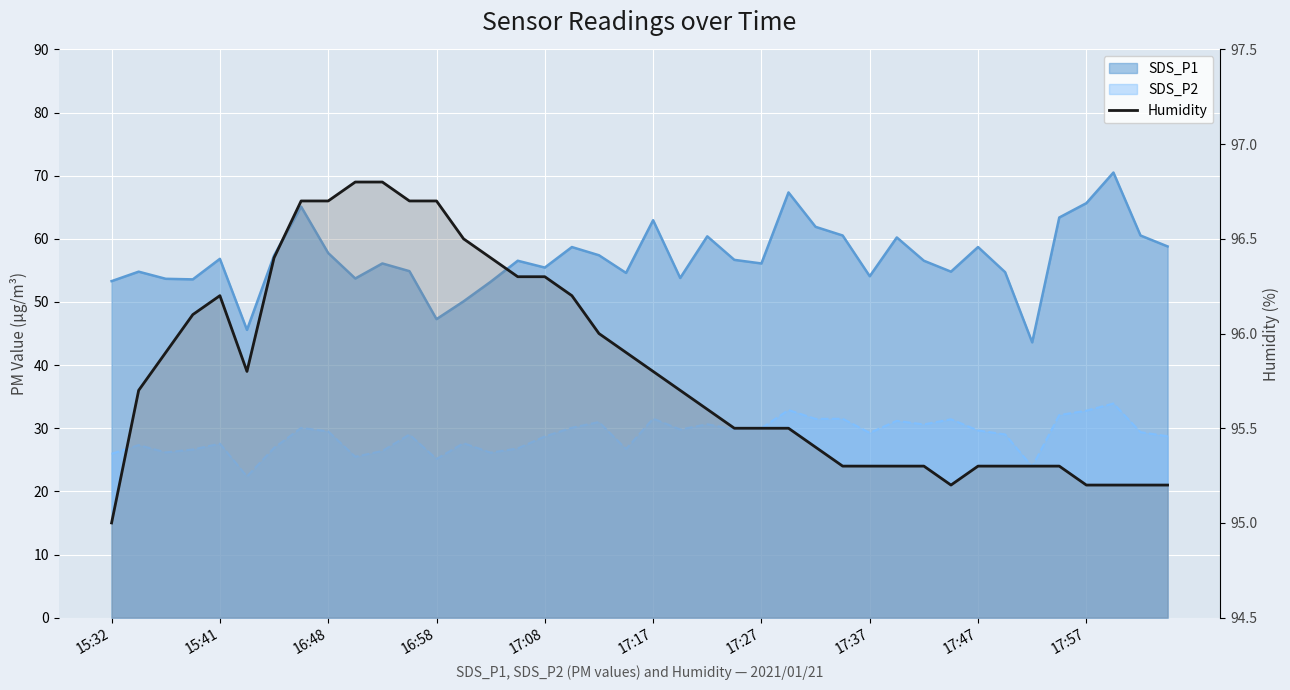

Is it true that the value at 25 is 95.5?

True